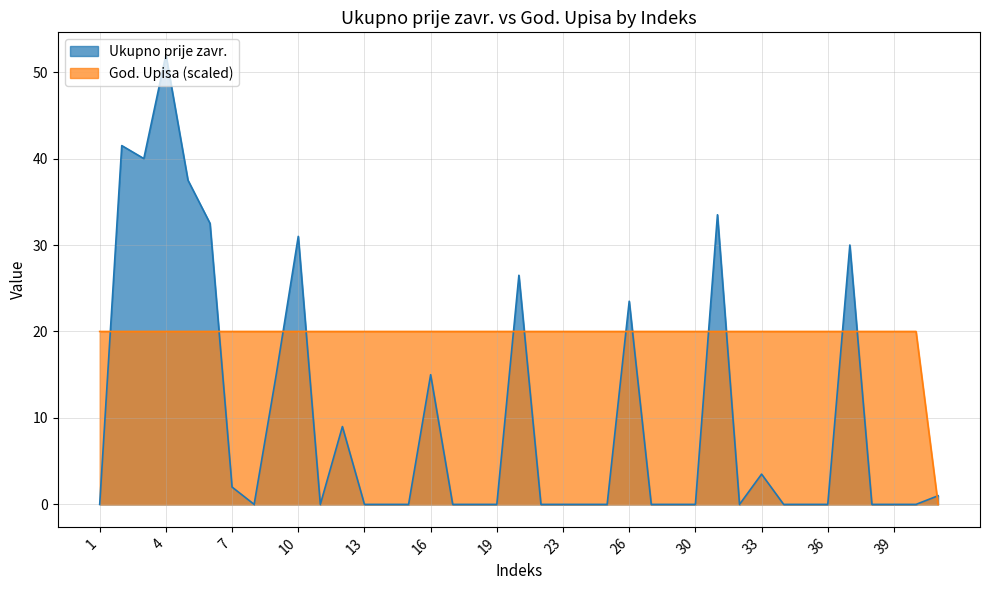

Reading left to right, list all the values displayed in this chart.

Ukupno prije zavr.: 1=0.0	2=41.5	3=40.0	4=52.0	5=37.5	6=32.5	7=2.0	8=0.0	9=15.0	10=31.0	11=0.0	12=9.0	13=0.0	14=0.0	15=0.0	16=15.0	17=0.0	18=0.0	19=0.0	20=26.5	22=0.0	23=0.0	24=0.0	25=0.0	26=23.5	27=0.0	29=0.0	30=0.0	31=33.5	32=0.0	33=3.5	34=0.0	35=0.0	36=0.0	37=30.0	38=0.0	39=0.0	41=0.0	2=1.0
God. Upisa: 1=20.0	2=20.0	3=20.0	4=20.0	5=20.0	6=20.0	7=20.0	8=20.0	9=20.0	10=20.0	11=20.0	12=20.0	13=20.0	14=20.0	15=20.0	16=20.0	17=20.0	18=20.0	19=20.0	20=20.0	22=20.0	23=20.0	24=20.0	25=20.0	26=20.0	27=20.0	29=20.0	30=20.0	31=20.0	32=20.0	33=20.0	34=20.0	35=20.0	36=20.0	37=20.0	38=20.0	39=20.0	41=20.0	2=0.0